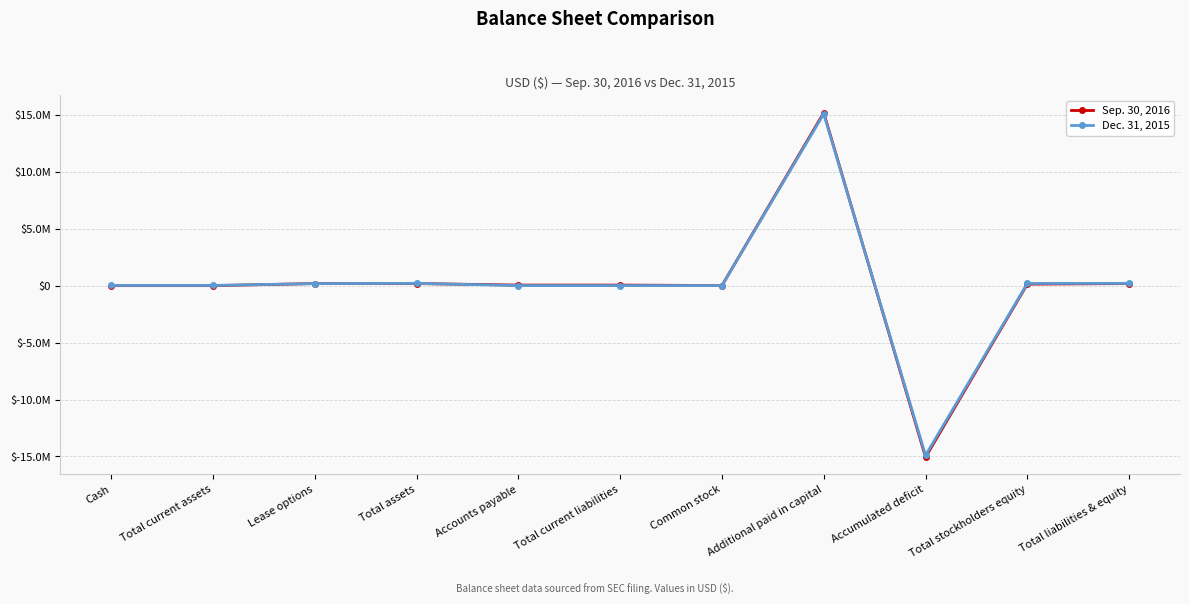

What is the difference between the maximum and minimum values in the Sep. 30, 2016 series?

30246222